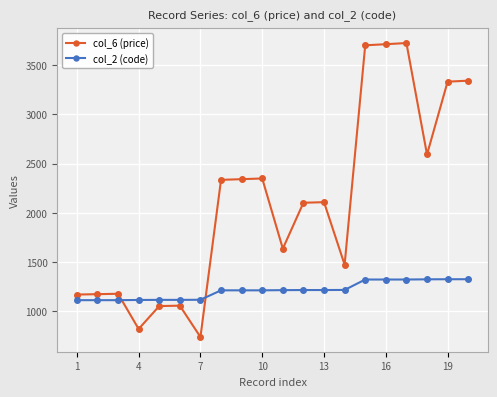

What is the average value of the col_6 (price) series?

2097